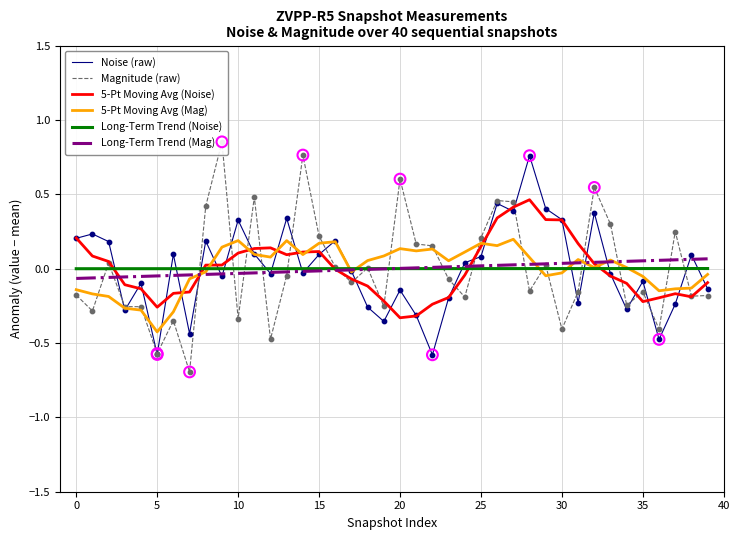

What is the lowest value of the Noise (raw) series?

-0.6